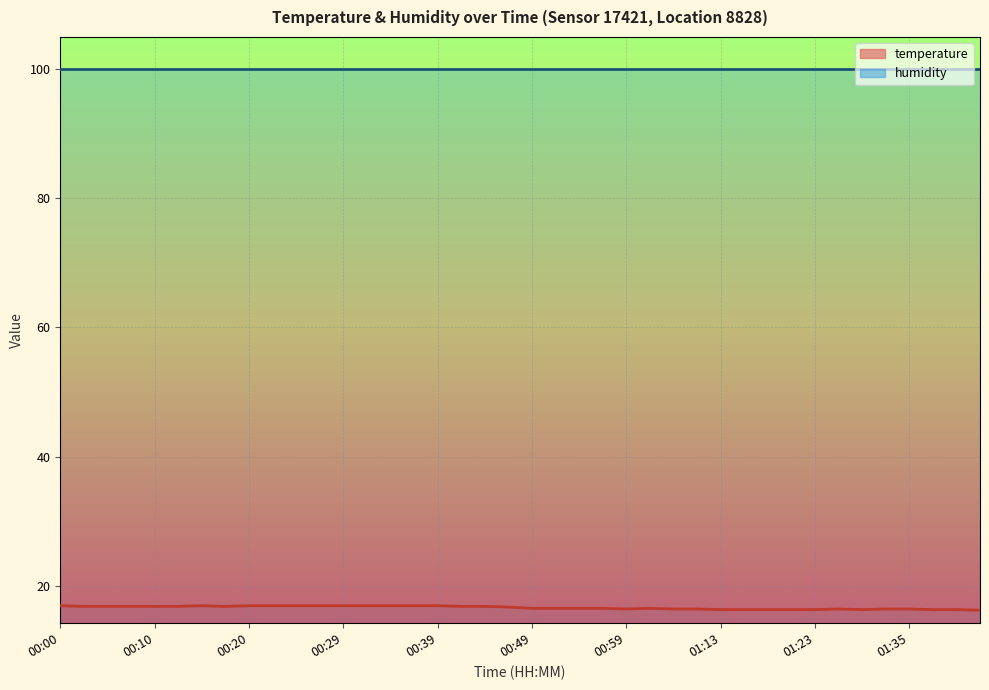

What value does the data have at 00:42?

16.9